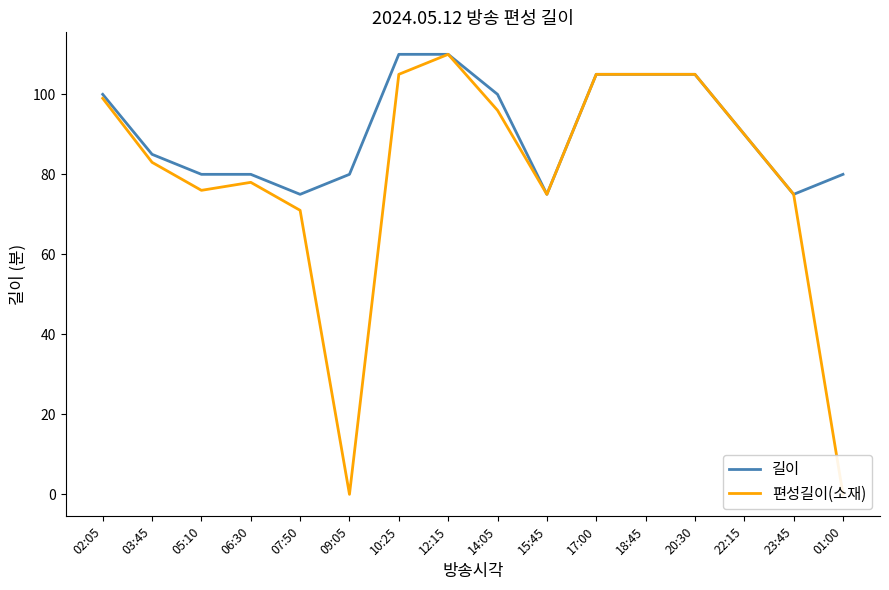

What position from the left is 15:45?

10